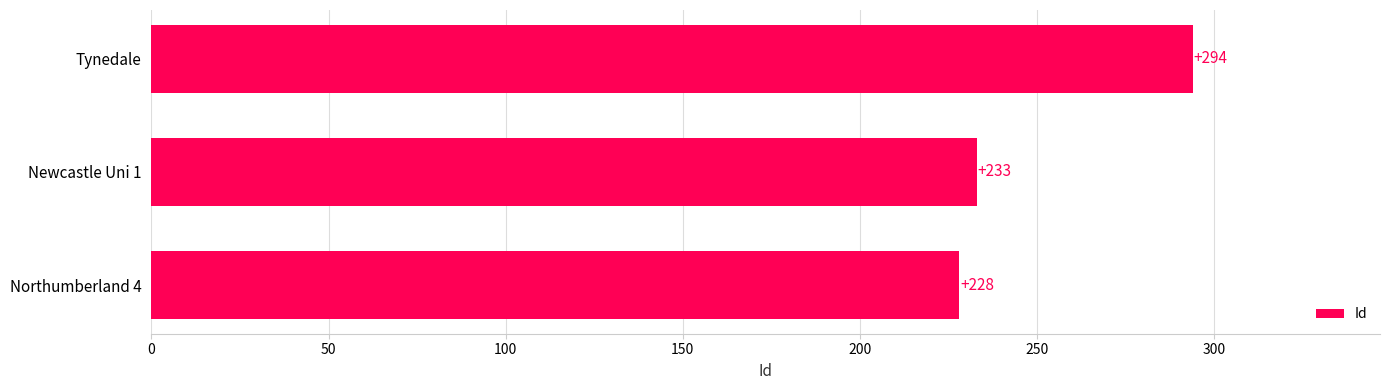

How many bars are there in total?

3